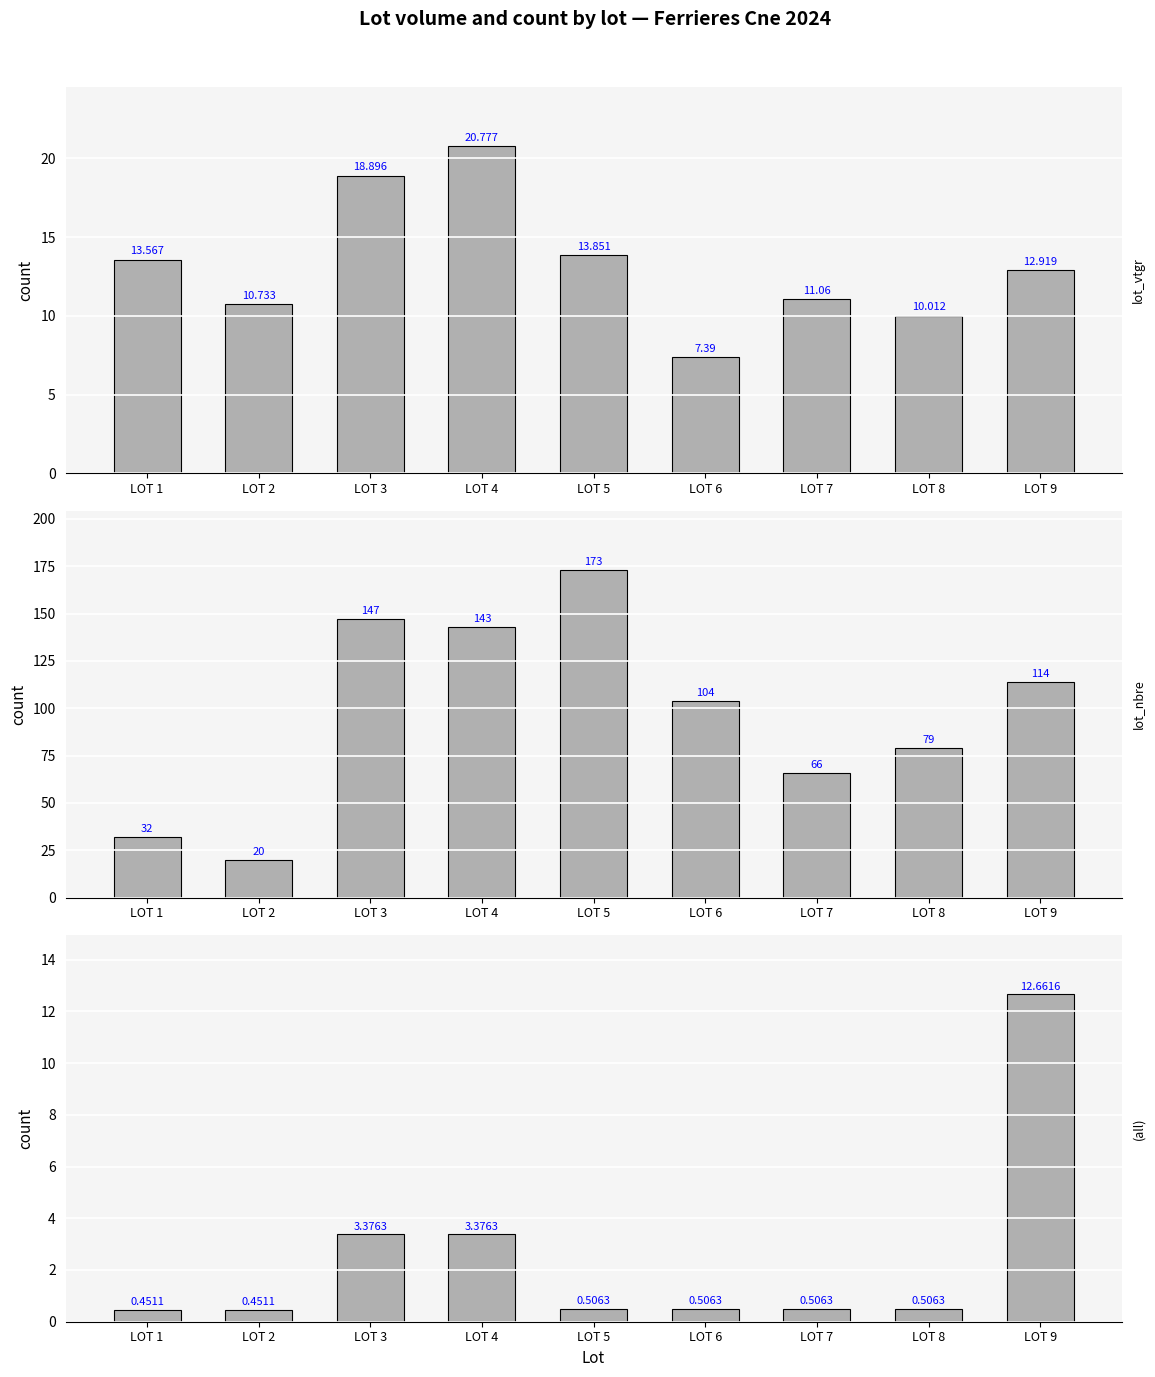

Rank the categories by etendue value from highest to lowest.

LOT 9, LOT 3, LOT 4, LOT 5, LOT 6, LOT 7, LOT 8, LOT 1, LOT 2